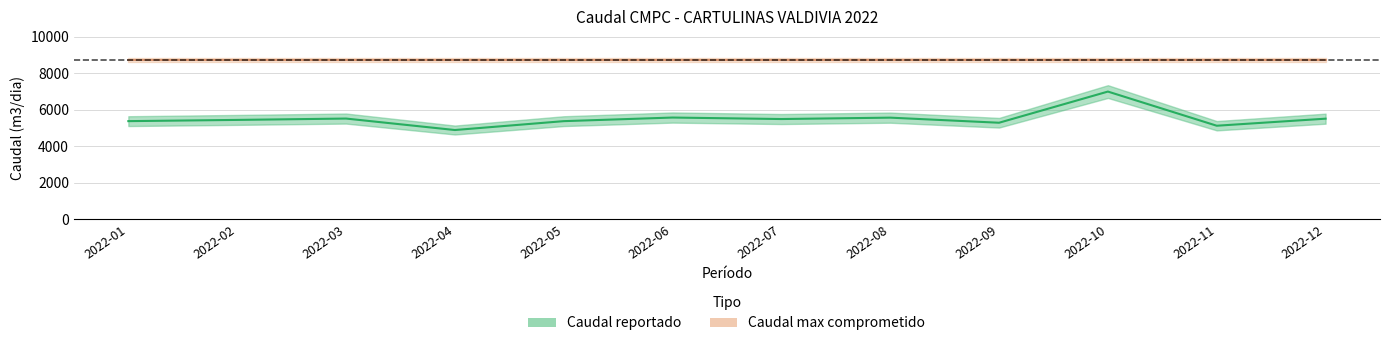

Rank the categories by value from lowest to highest.

2022-04, 2022-11, 2022-09, 2022-05, 2022-01, 2022-02, 2022-07, 2022-12, 2022-03, 2022-08, 2022-06, 2022-10